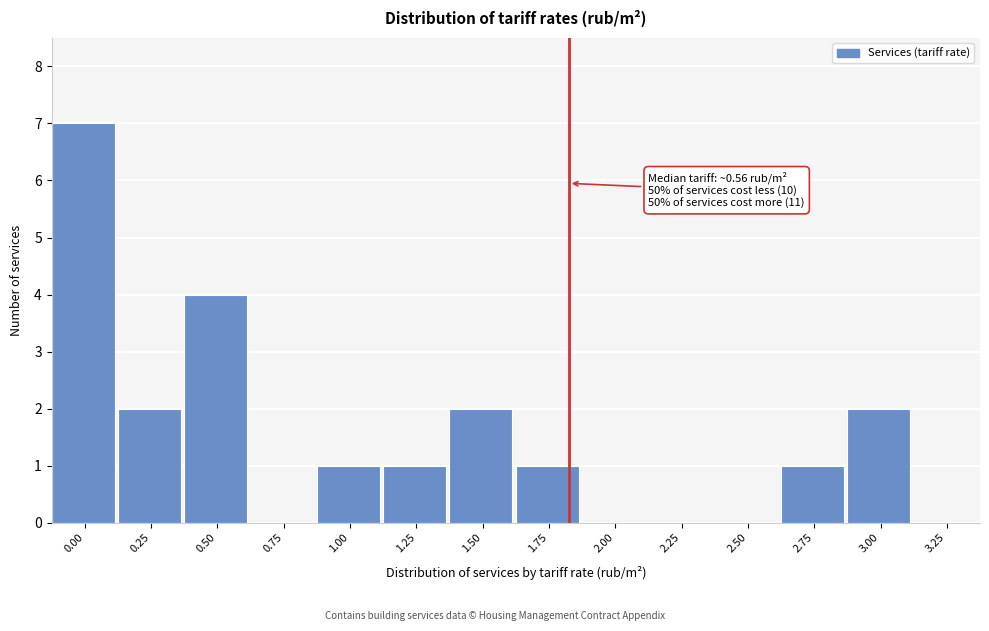

Reading left to right, extract all data points from this chart.

0.00=7	0.25=2	0.50=4	0.75=0	1.00=1	1.25=1	1.50=2	1.75=1	2.00=0	2.25=0	2.50=0	2.75=1	3.00=2	3.25=0